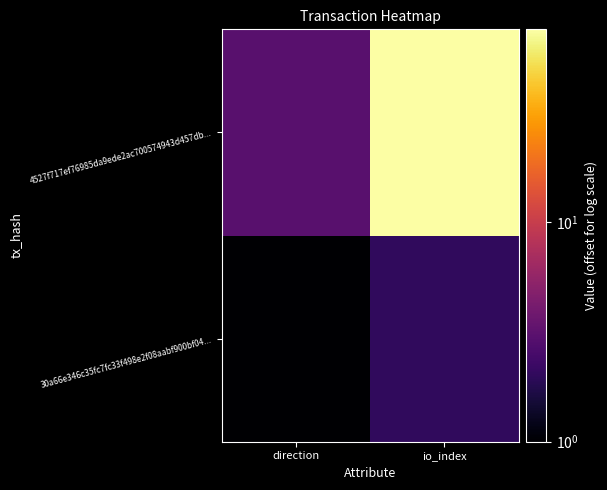

Rank the series by their maximum value, from highest to lowest.

4527f717ef76985da9ede2ac700574943d457db..., 30a66e346c35fc7fc33f498e2f08aabf900bf04...